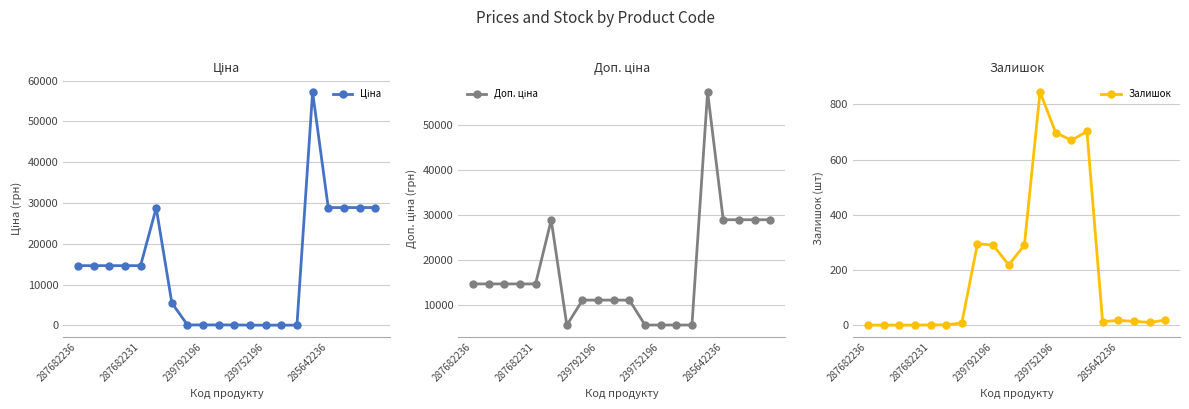

Between 14 and 13, which is larger?

14